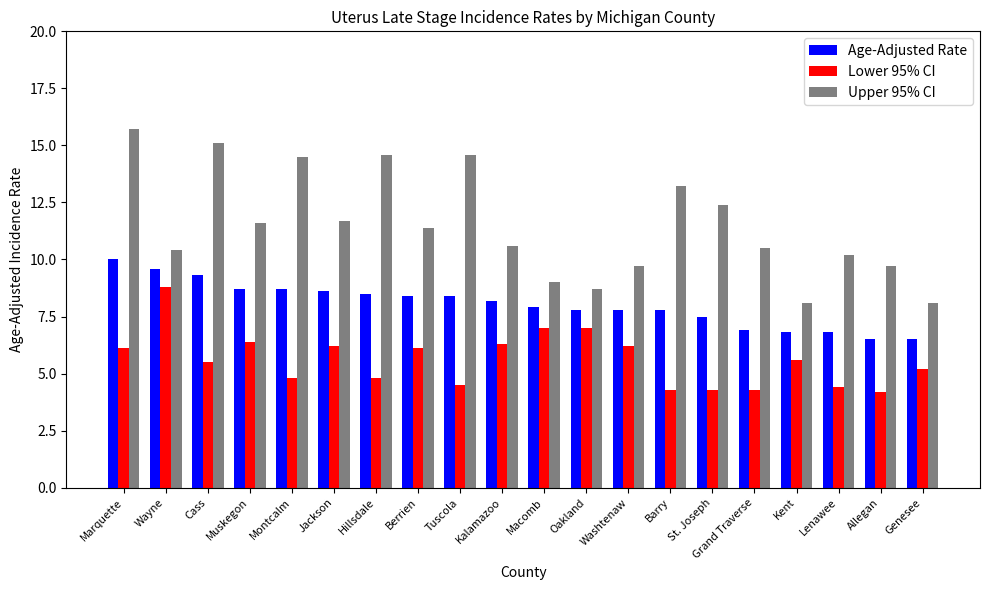

What are all the series names shown in the legend?

Age-Adjusted Rate, Lower 95% CI, Upper 95% CI